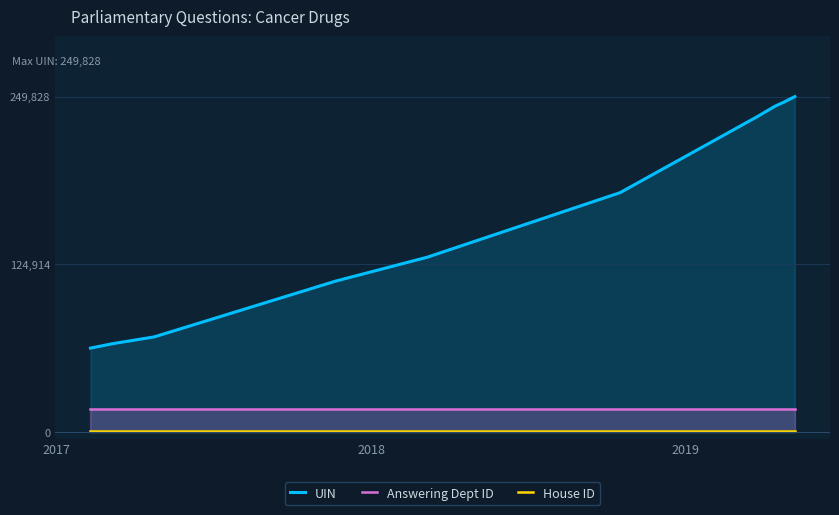

What are all the series names shown in the legend?

UIN, Answering Dept ID, House ID